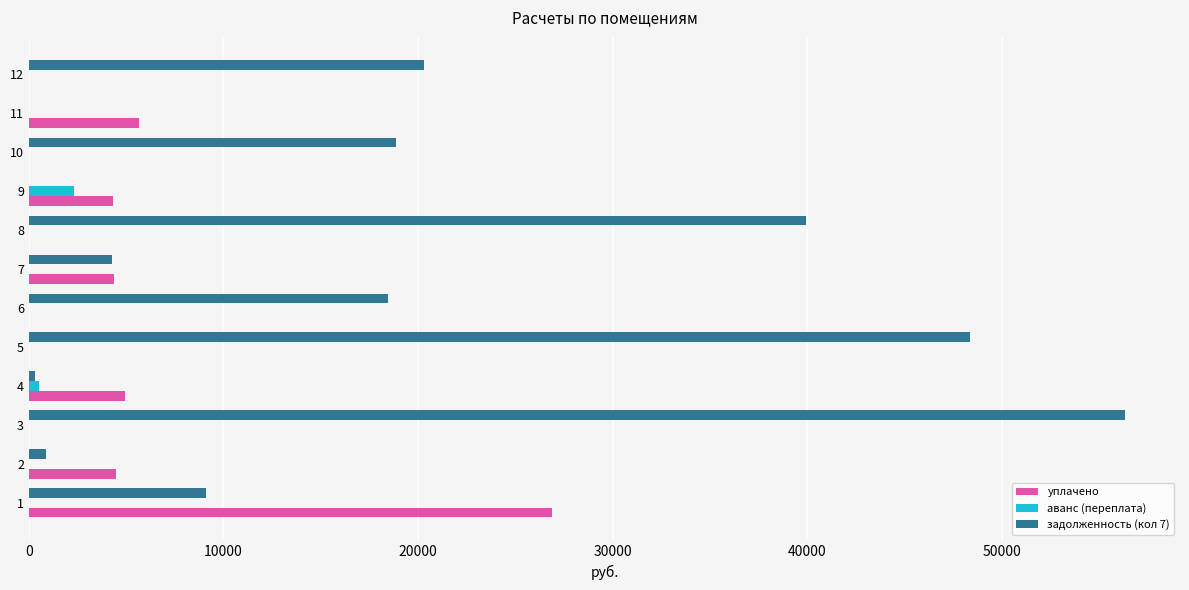

Which category has the highest value across all series?

3